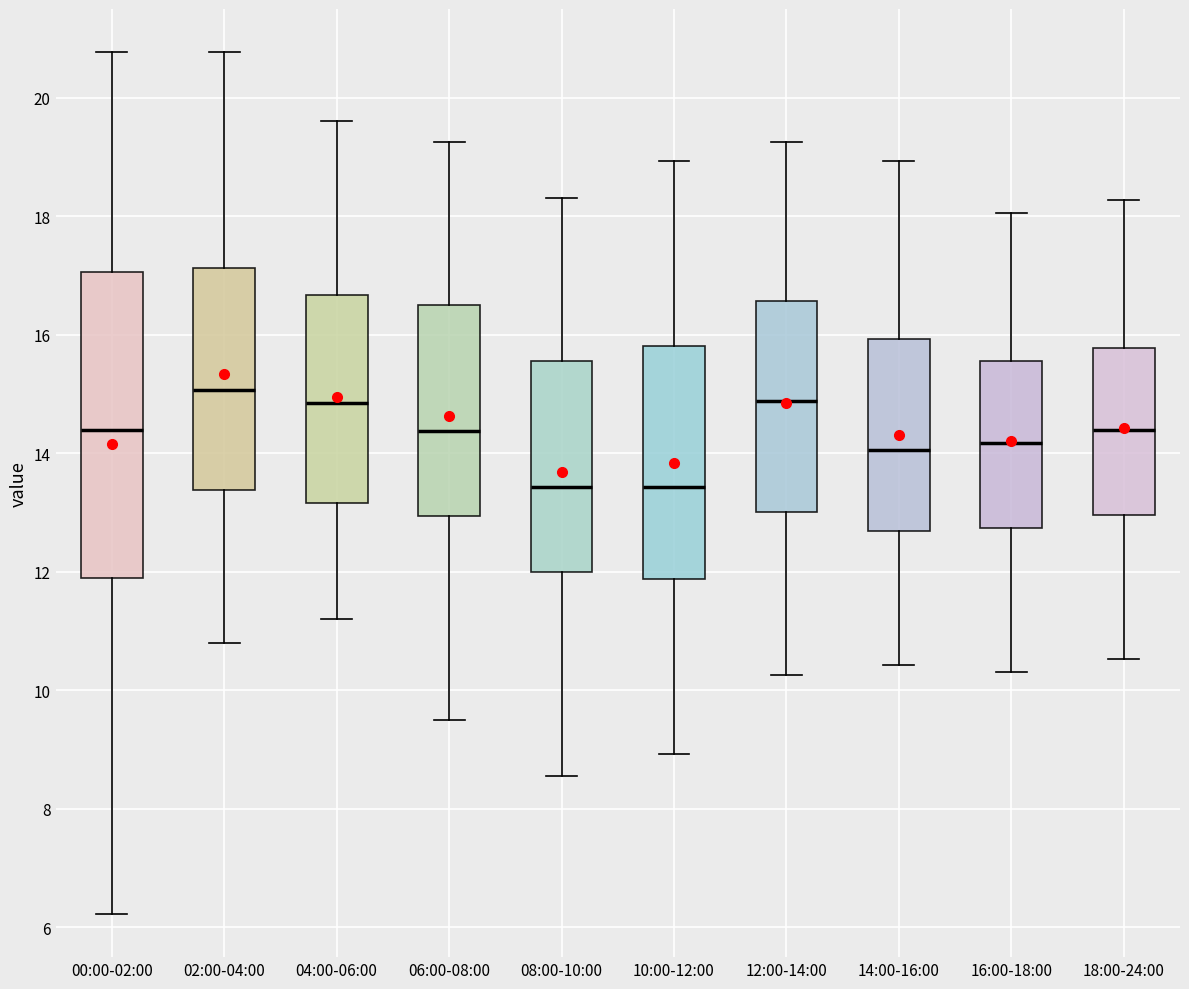

Which box is the tallest, from its lower edge to its upper edge?

00:00-02:00